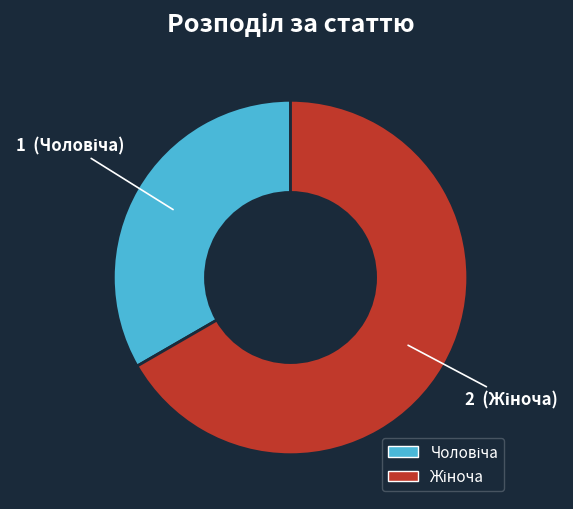

Is there a majority slice in this chart?

Yes